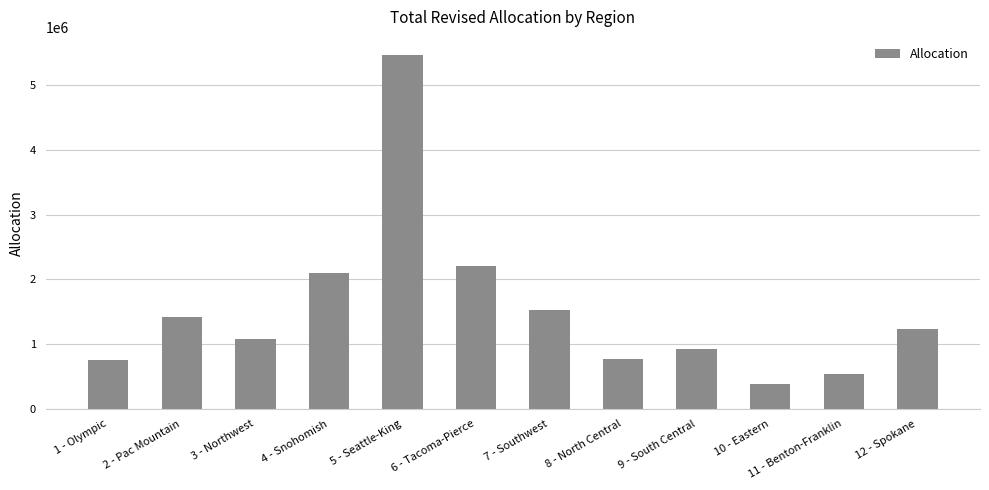

How many bars are there in total?

12